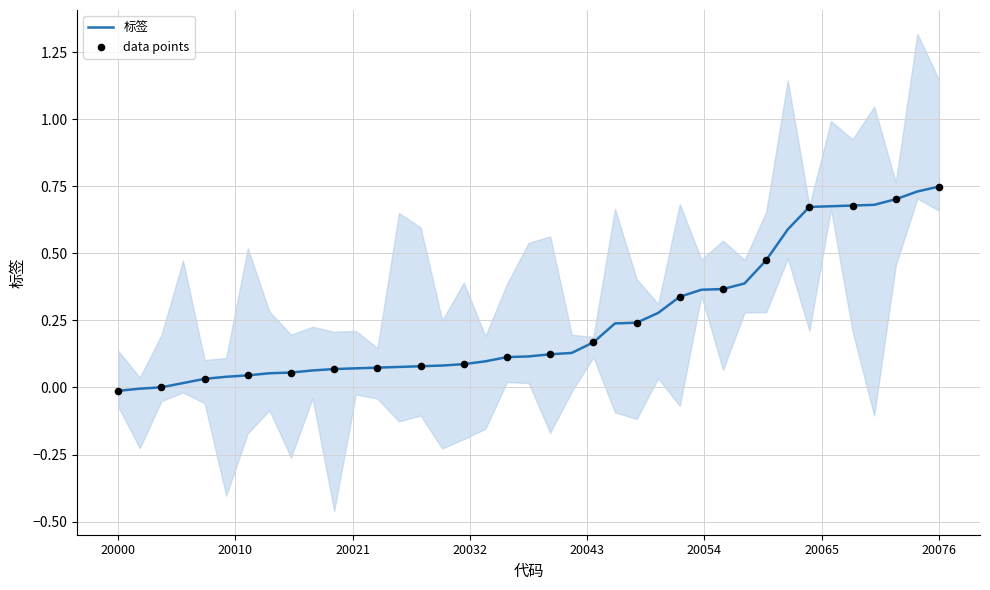

Between 20024 and 20060, which is larger?

20060